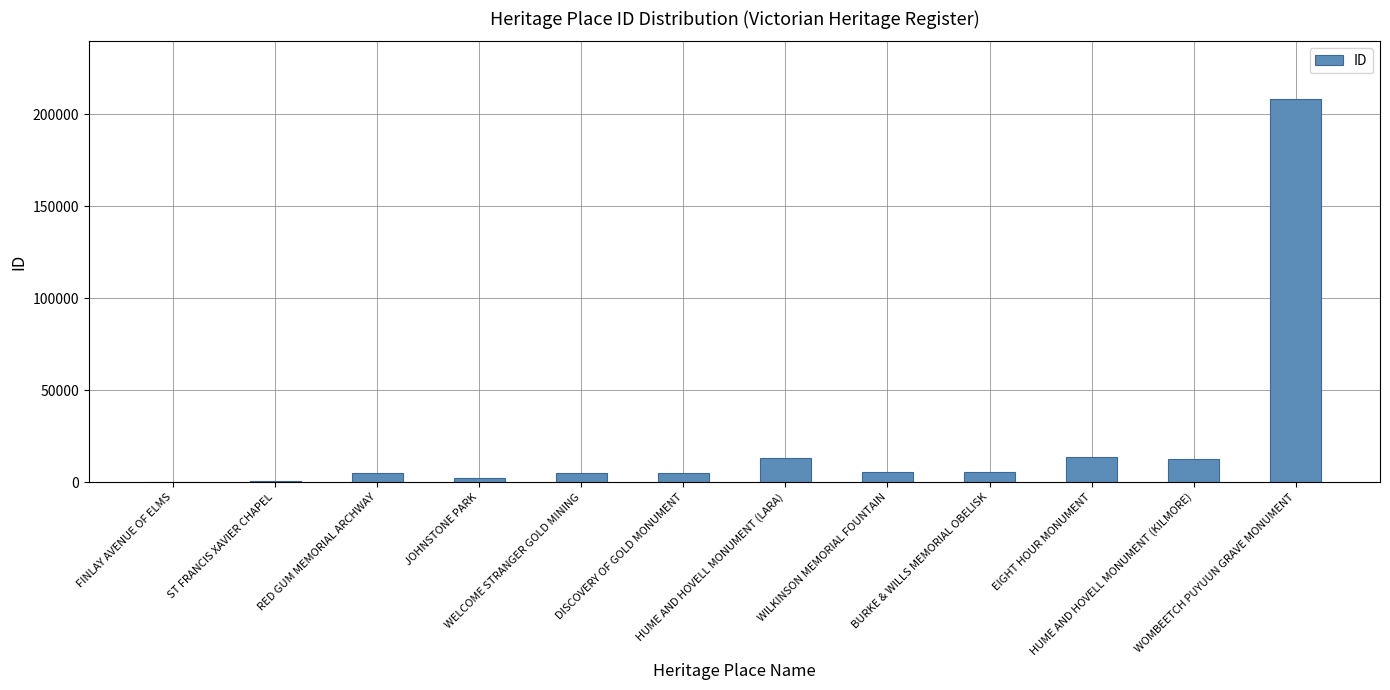

What is the maximum value shown in the chart?

208508